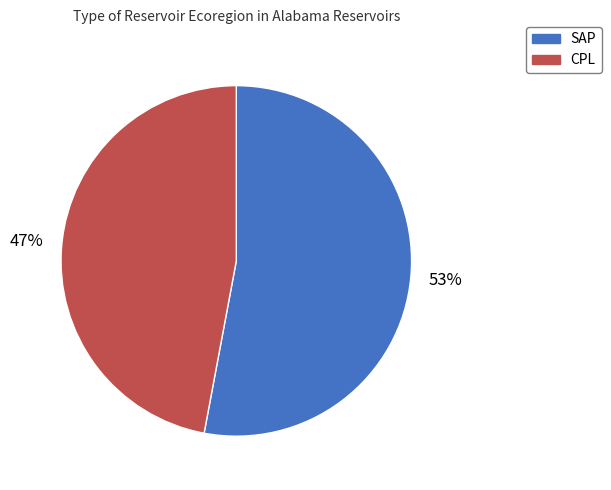

Is the sum of CPL and SAP greater than half?

Yes